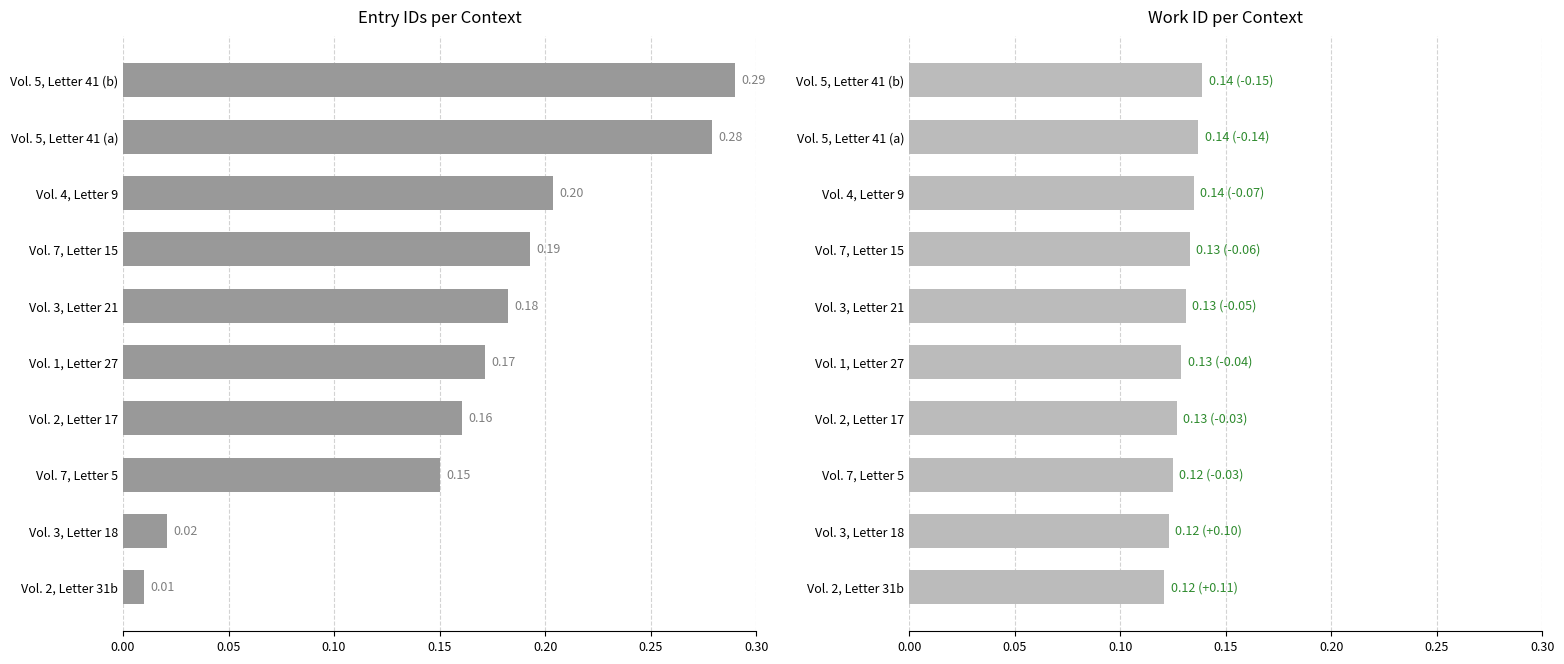

Read the work_id value at Vol. 7, Letter 5.

0.1